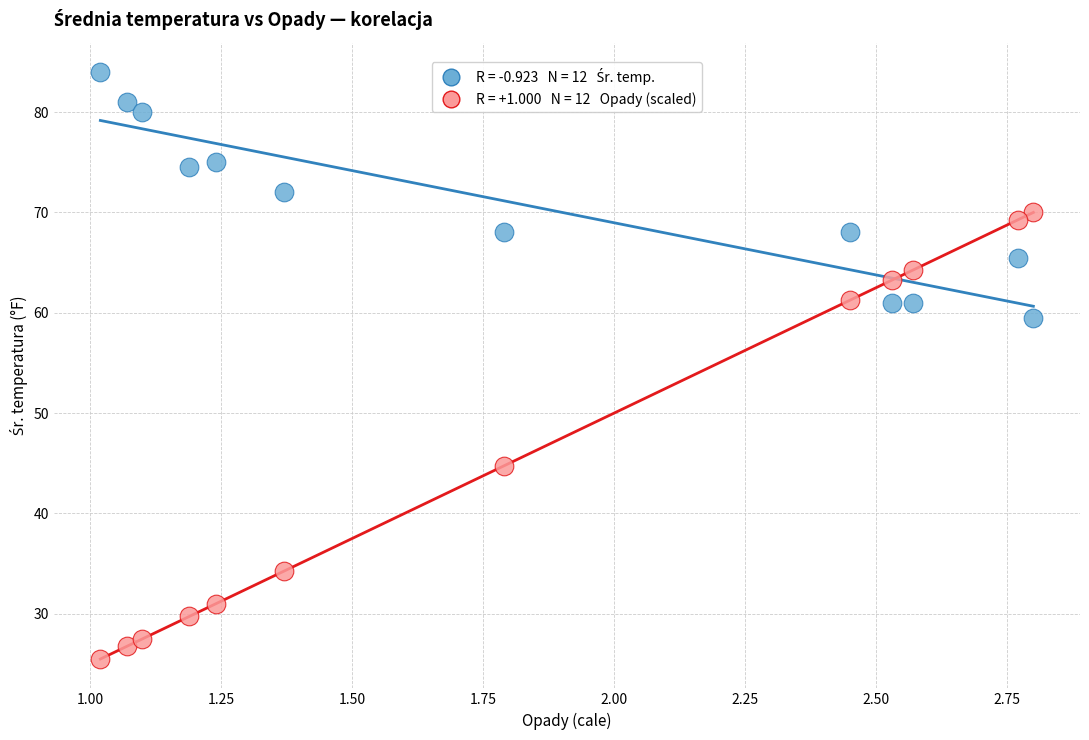

Across all series, what Y value is closest to 54?

59.5